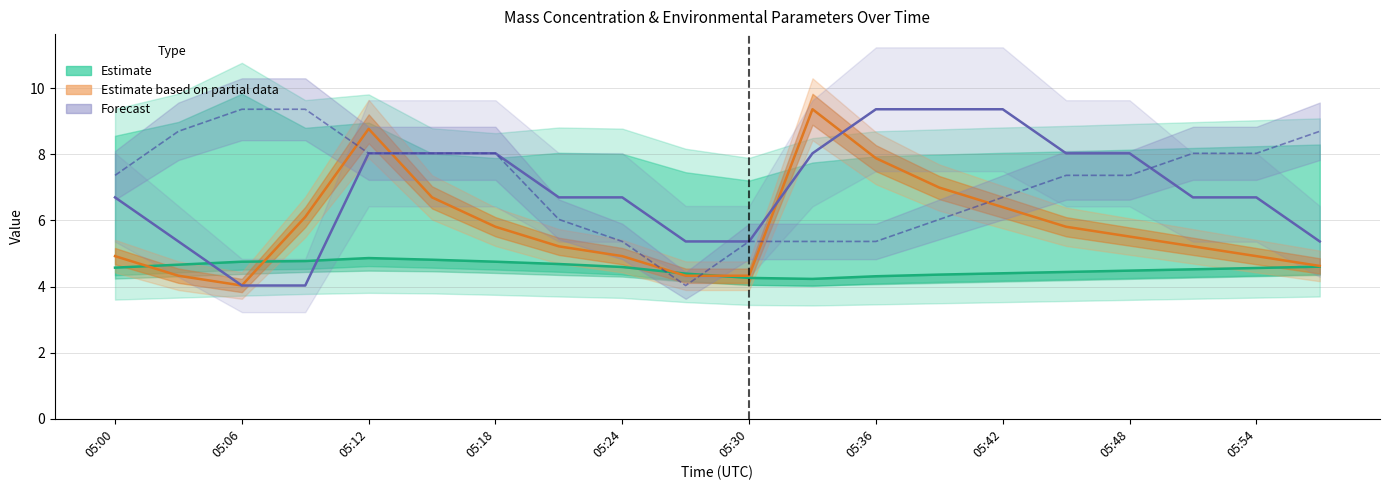

List the series in order of their peak value, lowest first.

Estimate (X2_M11), Estimate partial (T2_M11), Forecast (T1_M11)